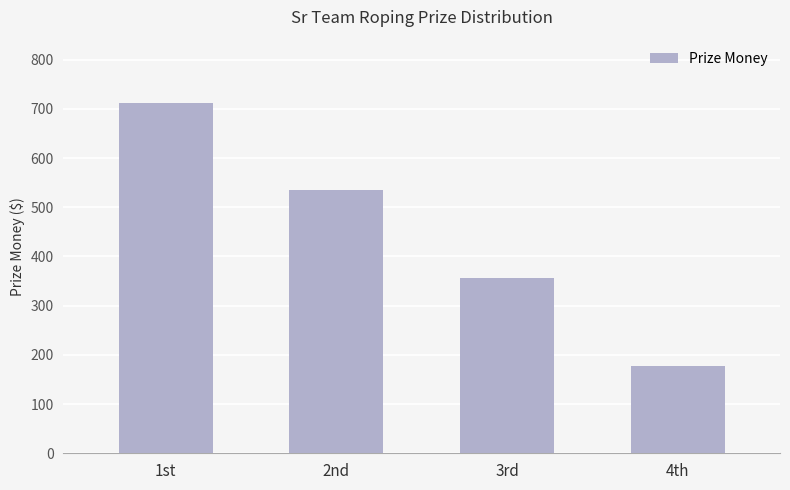

Which category has the lowest value across all series?

4th